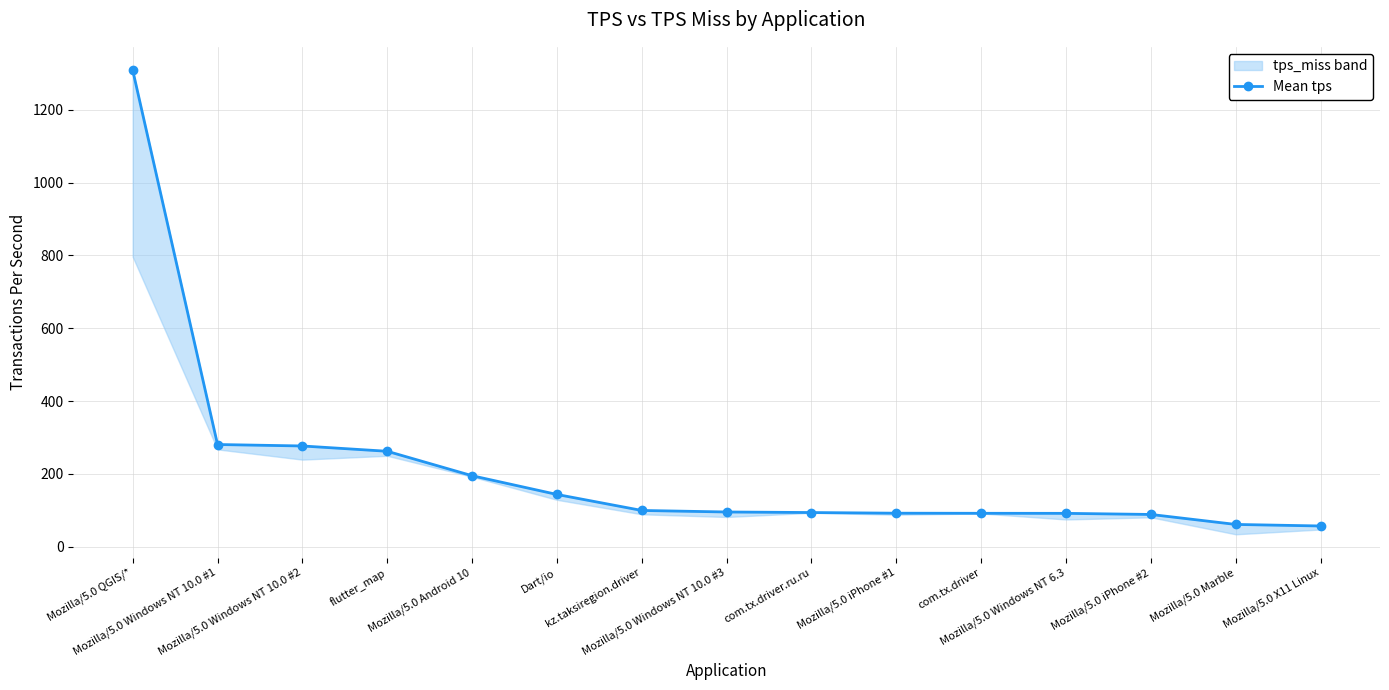

The value at Mozilla/5.0 iPhone #1 is 92.2. True or false?

True